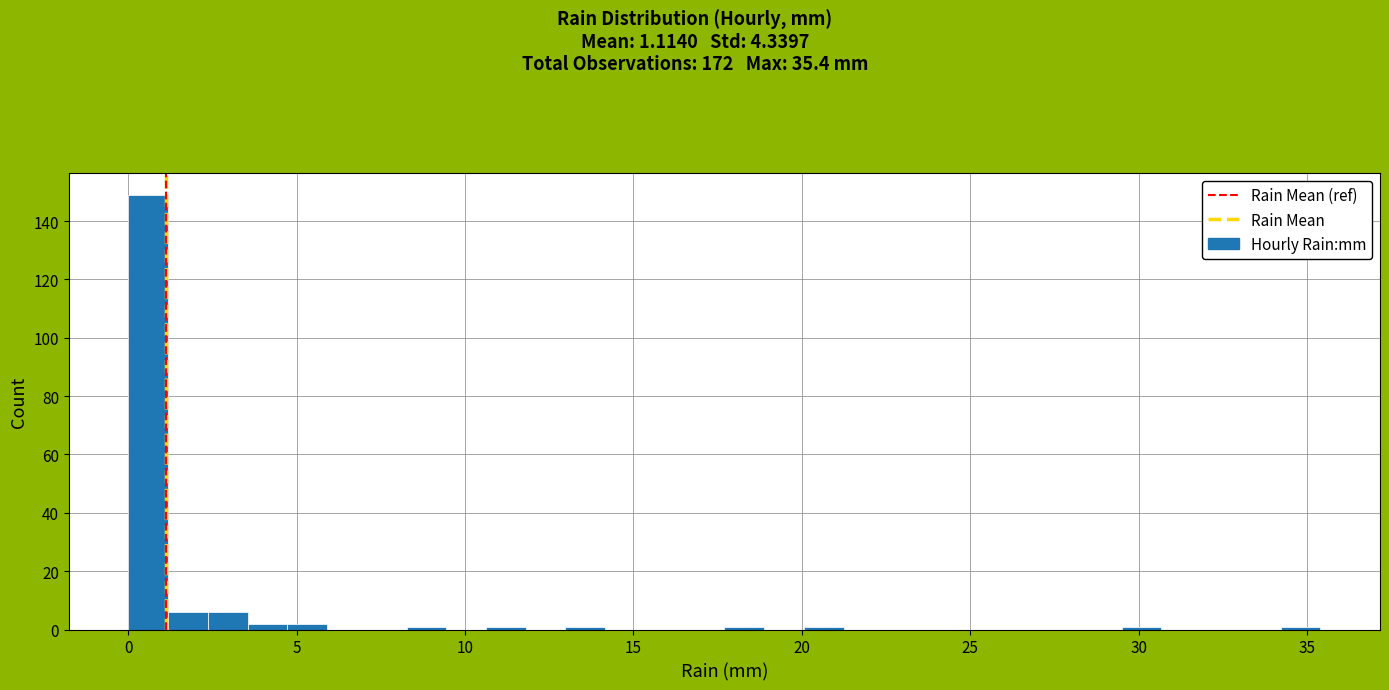

Around what value on the x-axis is the tallest bar? Give the approximate position of its centre, as read against the axis.

0.5